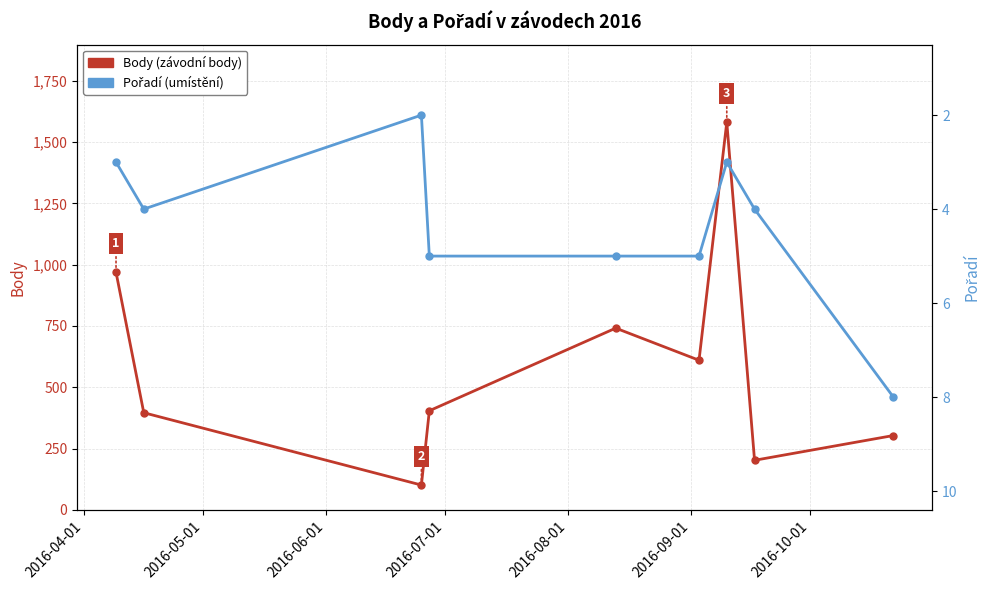

What are all the series names shown in the legend?

Body, Pořadí